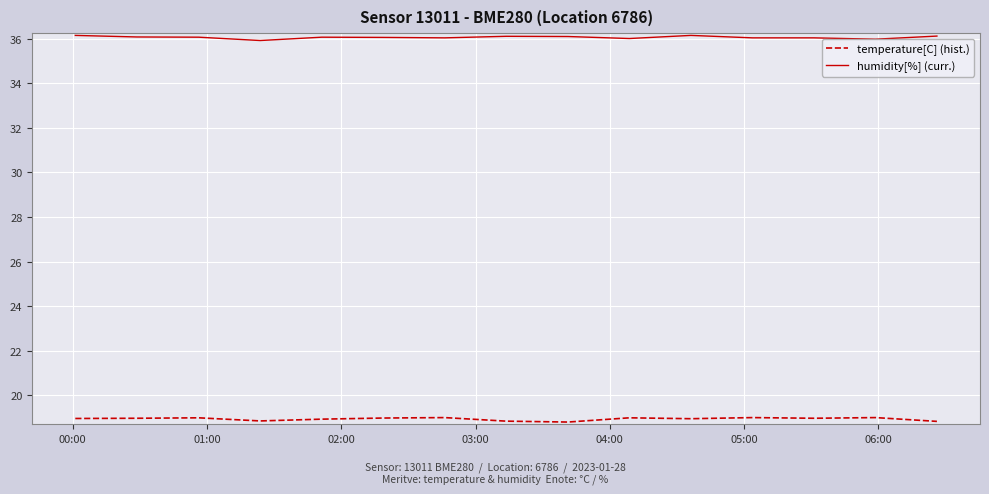

What is the minimum value shown in the chart?

18.8